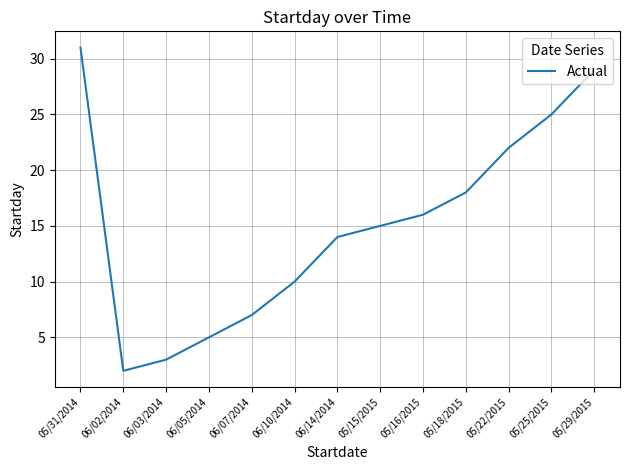

The value at 05/29/2015 is 6. True or false?

False